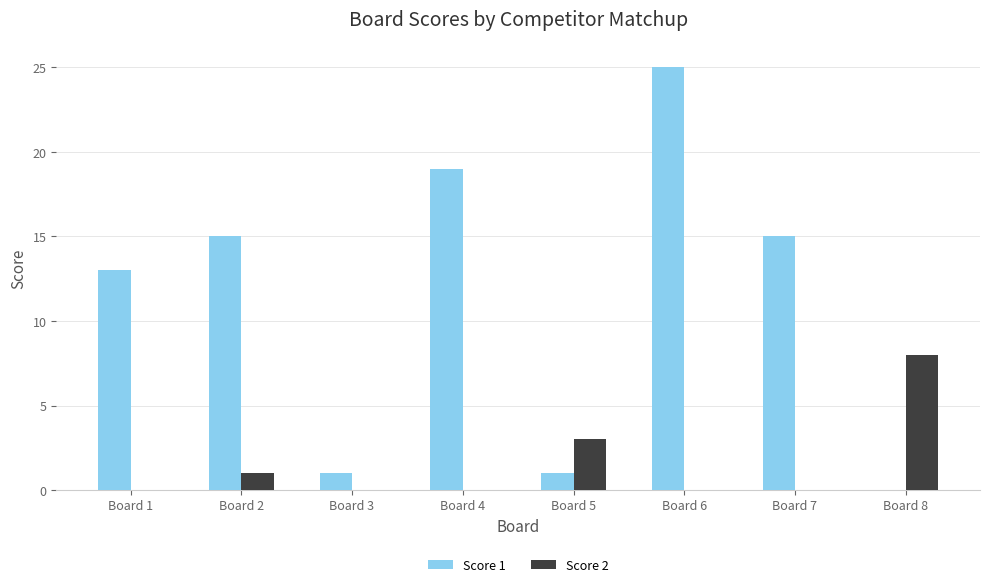

What is the sum of all Score 2 values?

12